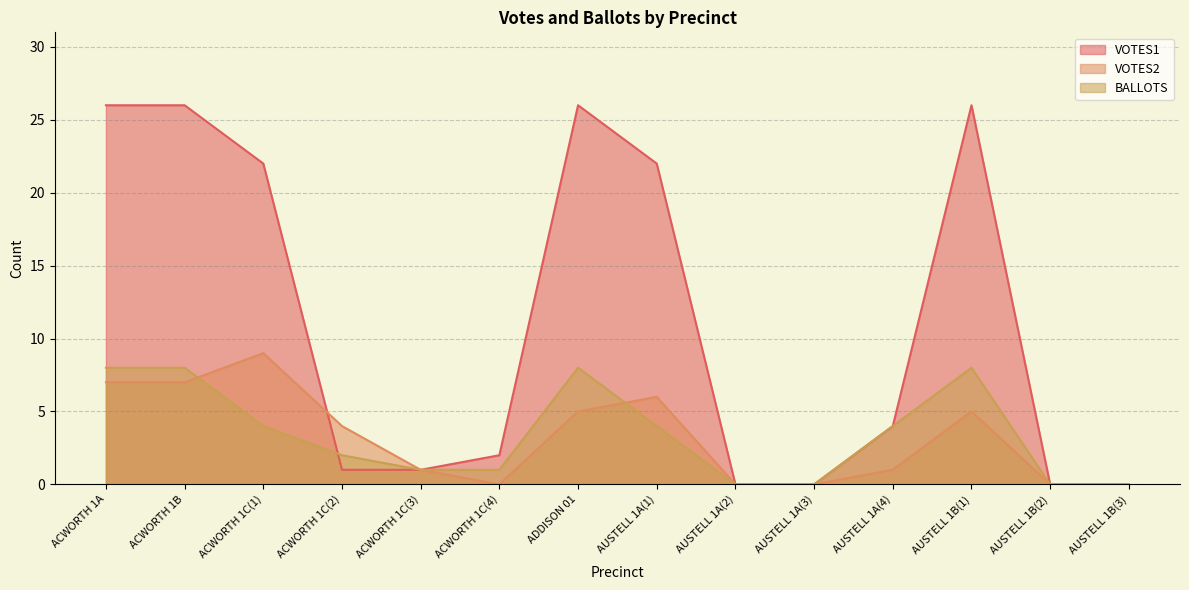

The value of VOTES1 at AUSTELL 1B(2) is 0. True or false?

True